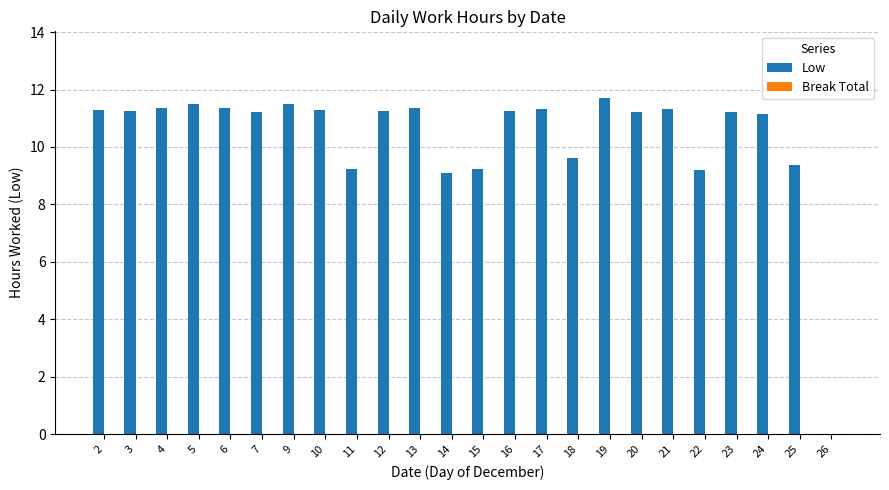

What is the sum of the values at 22 and 6?

20.6